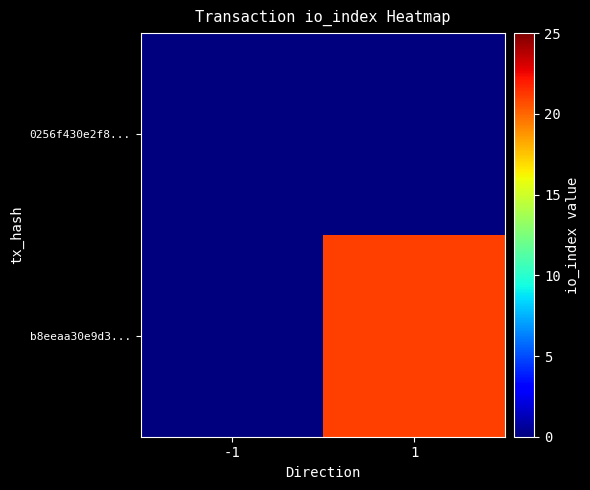

How many series are shown in this chart?

2